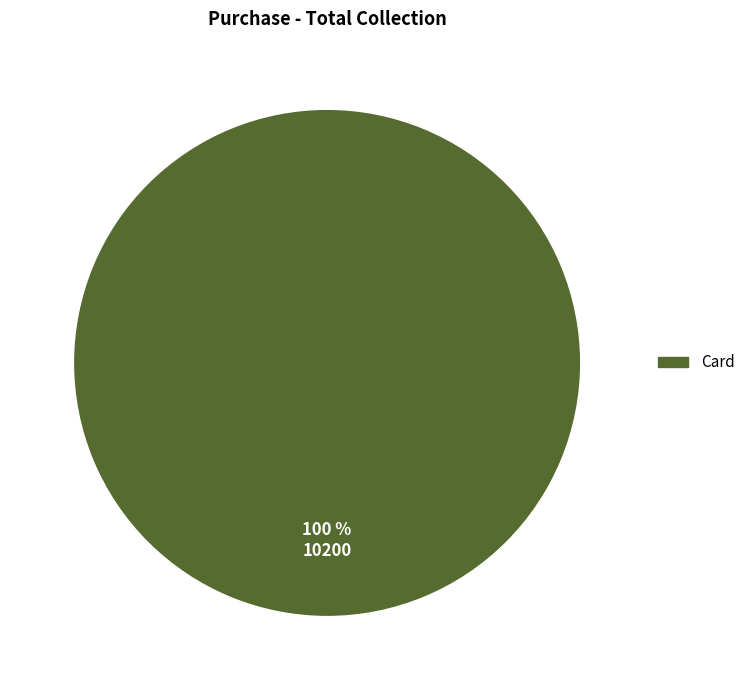

Is there a majority slice in this chart?

Yes